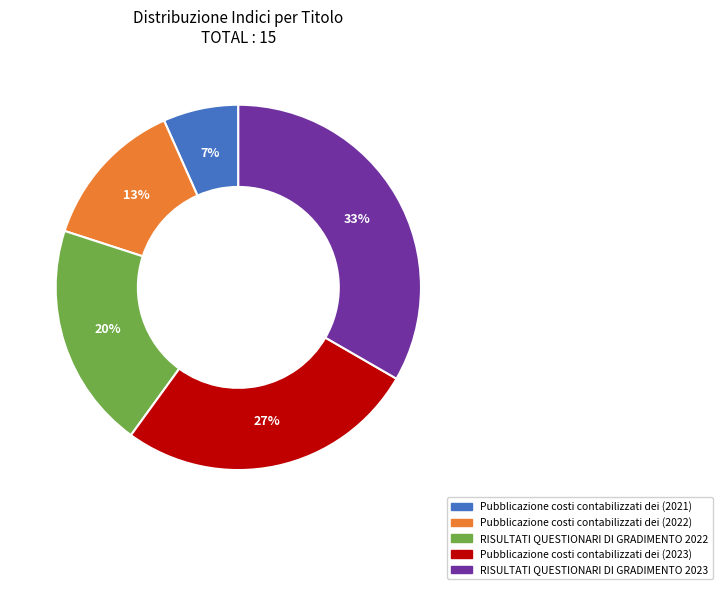

What is the largest slice in the pie chart?

RISULTATI QUESTIONARI DI GRADIMENTO 2023